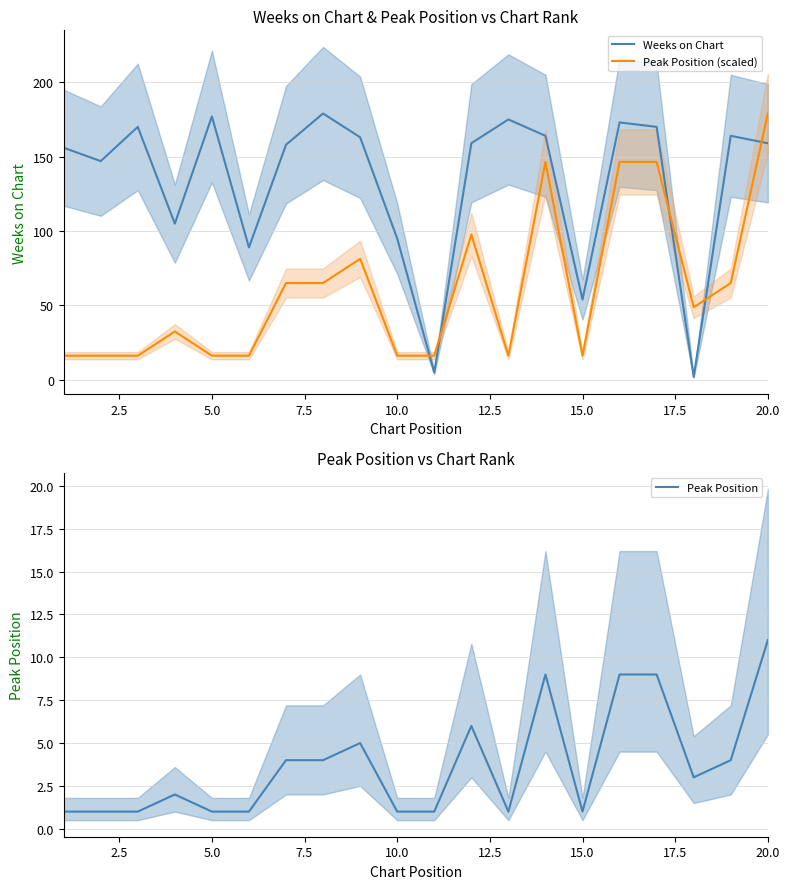

What is the difference between the maximum and minimum values in the Peak Position (scaled) series?

162.7